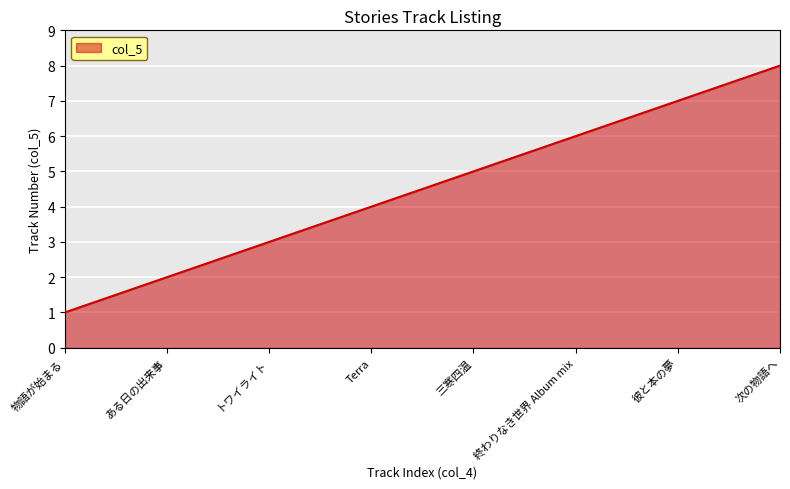

Rank the categories by value from lowest to highest.

物語が始まる, ある日の出来事, トワイライト, Terra, 三寒四温, 終わりなき世界 Album mix, 彼と本の夢, 次の物語へ